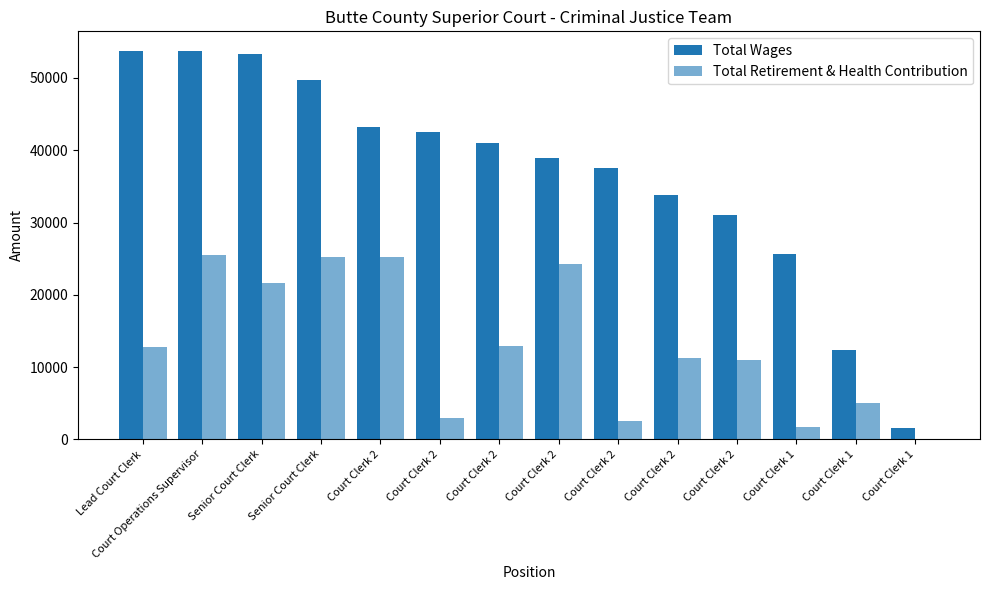

Which category has the lowest value in the Total Retirement & Health Contribution series?

Court Clerk 1